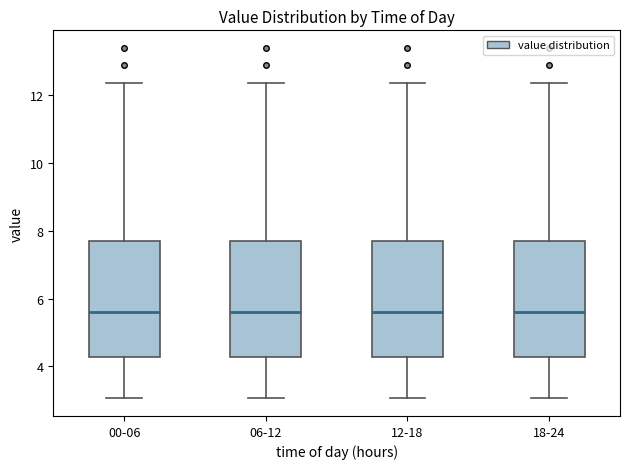

Reading left to right, transcribe this box plot: for each box, give where its median line is, the range the box spans, and where its two whiskers end, as read against the y-axis. The values are not printed on the chart, so give them approximately, as read against the axis.

00-06: median 5.6, box 4.2 to 7.8, whiskers 3.0 to 12.4
06-12: median 5.6, box 4.2 to 7.8, whiskers 3.0 to 12.4
12-18: median 5.6, box 4.2 to 7.8, whiskers 3.0 to 12.4
18-24: median 5.6, box 4.2 to 7.8, whiskers 3.0 to 12.4